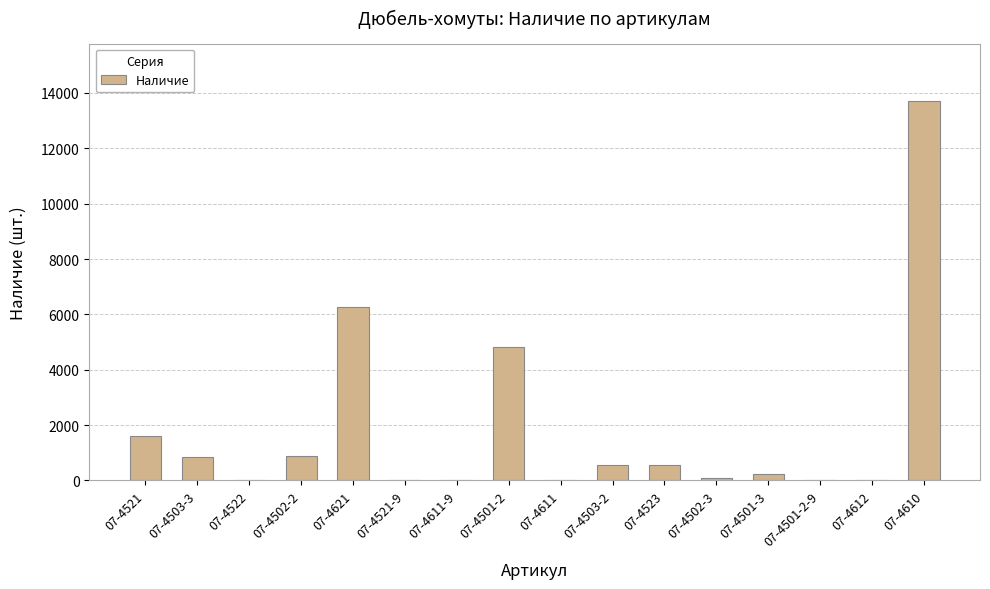

What is the change in value from 07-4523 to 07-4502-3?

-466